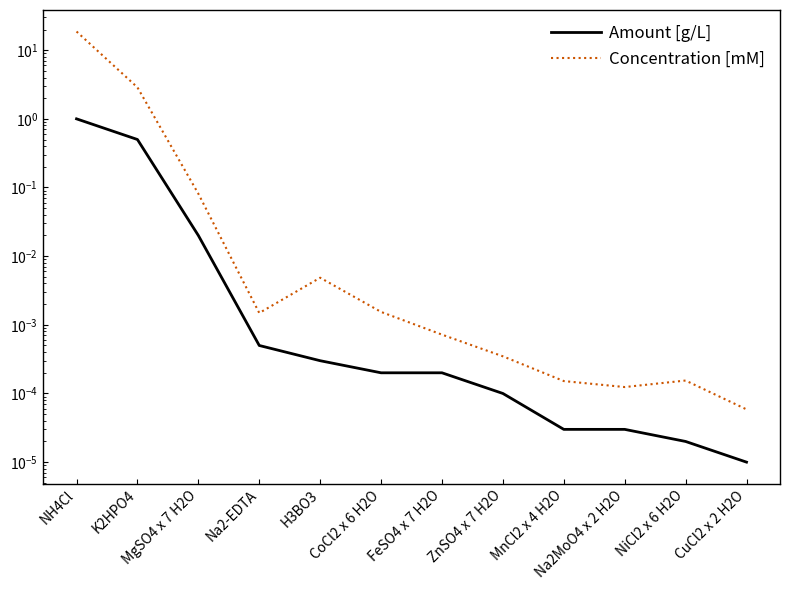

Which series has the largest total across all categories?

Concentration [mM]